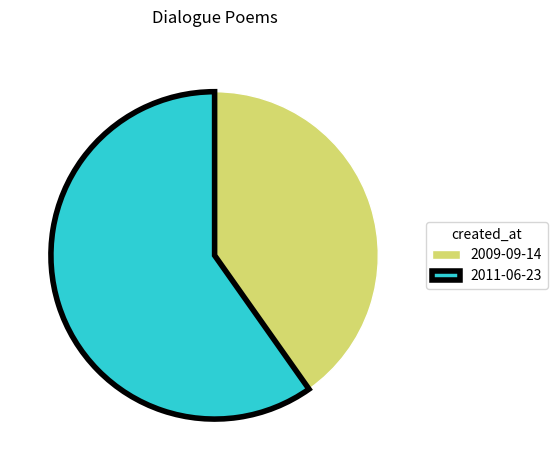

Which category has the biggest portion of the pie?

2011-06-23